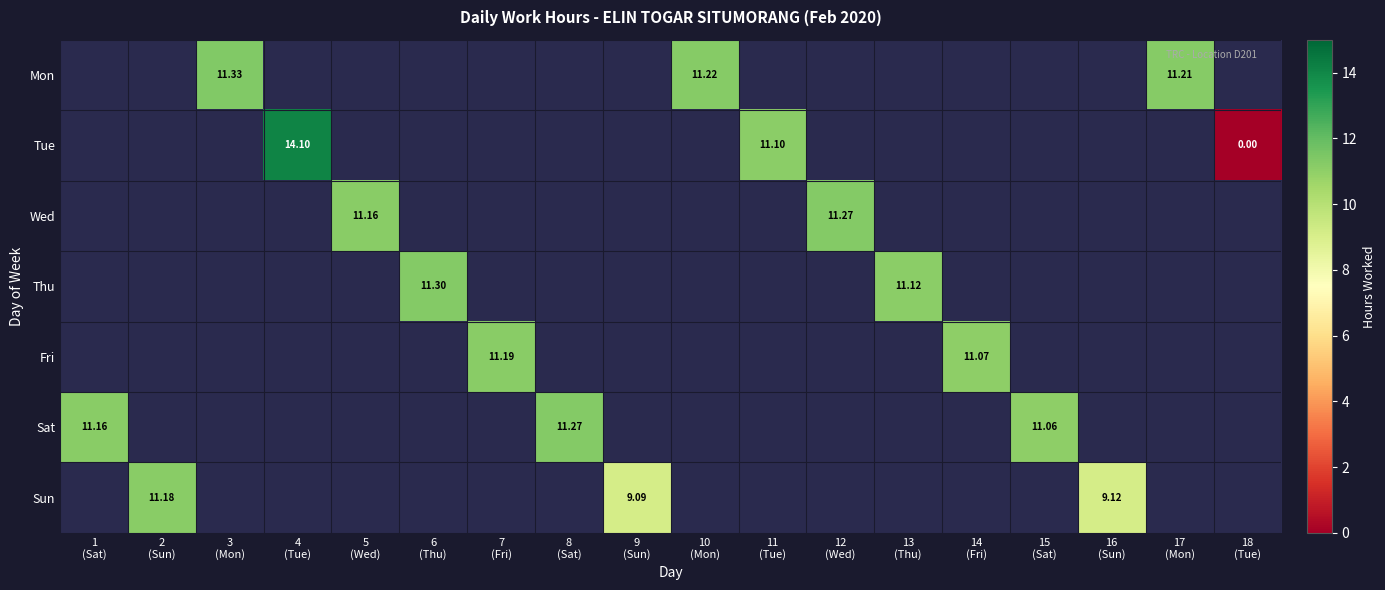

Between 4 (Tue) and 18 (Tue), which series saw the biggest shift?

Tue